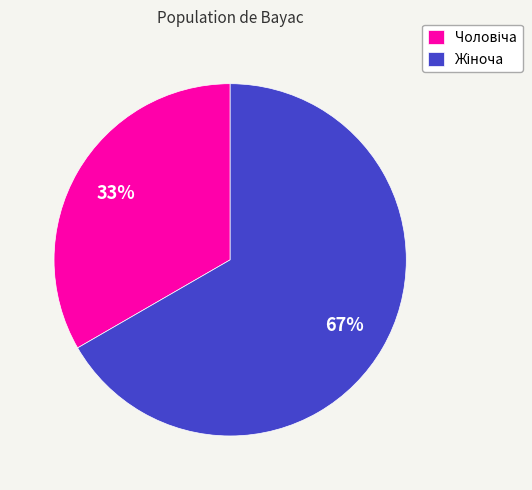

Count the number of slices in the pie.

2